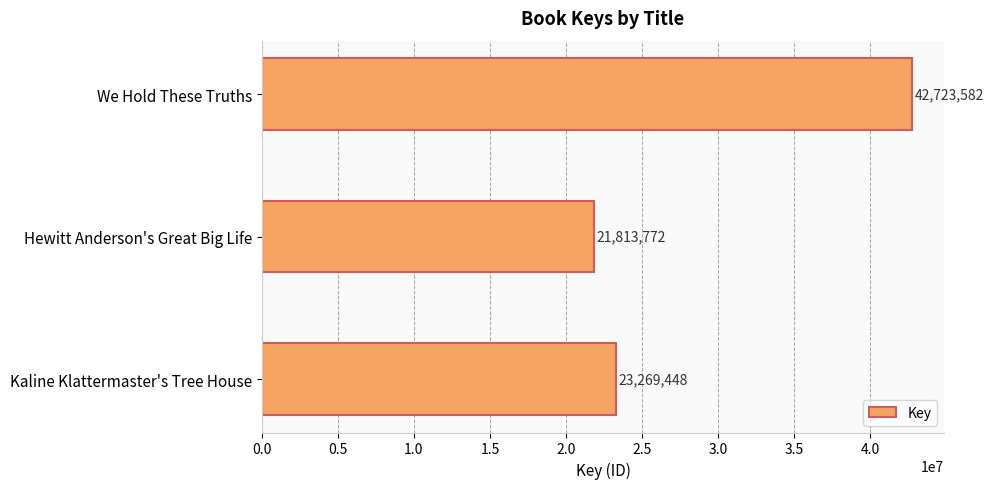

Reading bottom to top, extract all data points from this chart.

23269448	21813772	42723582